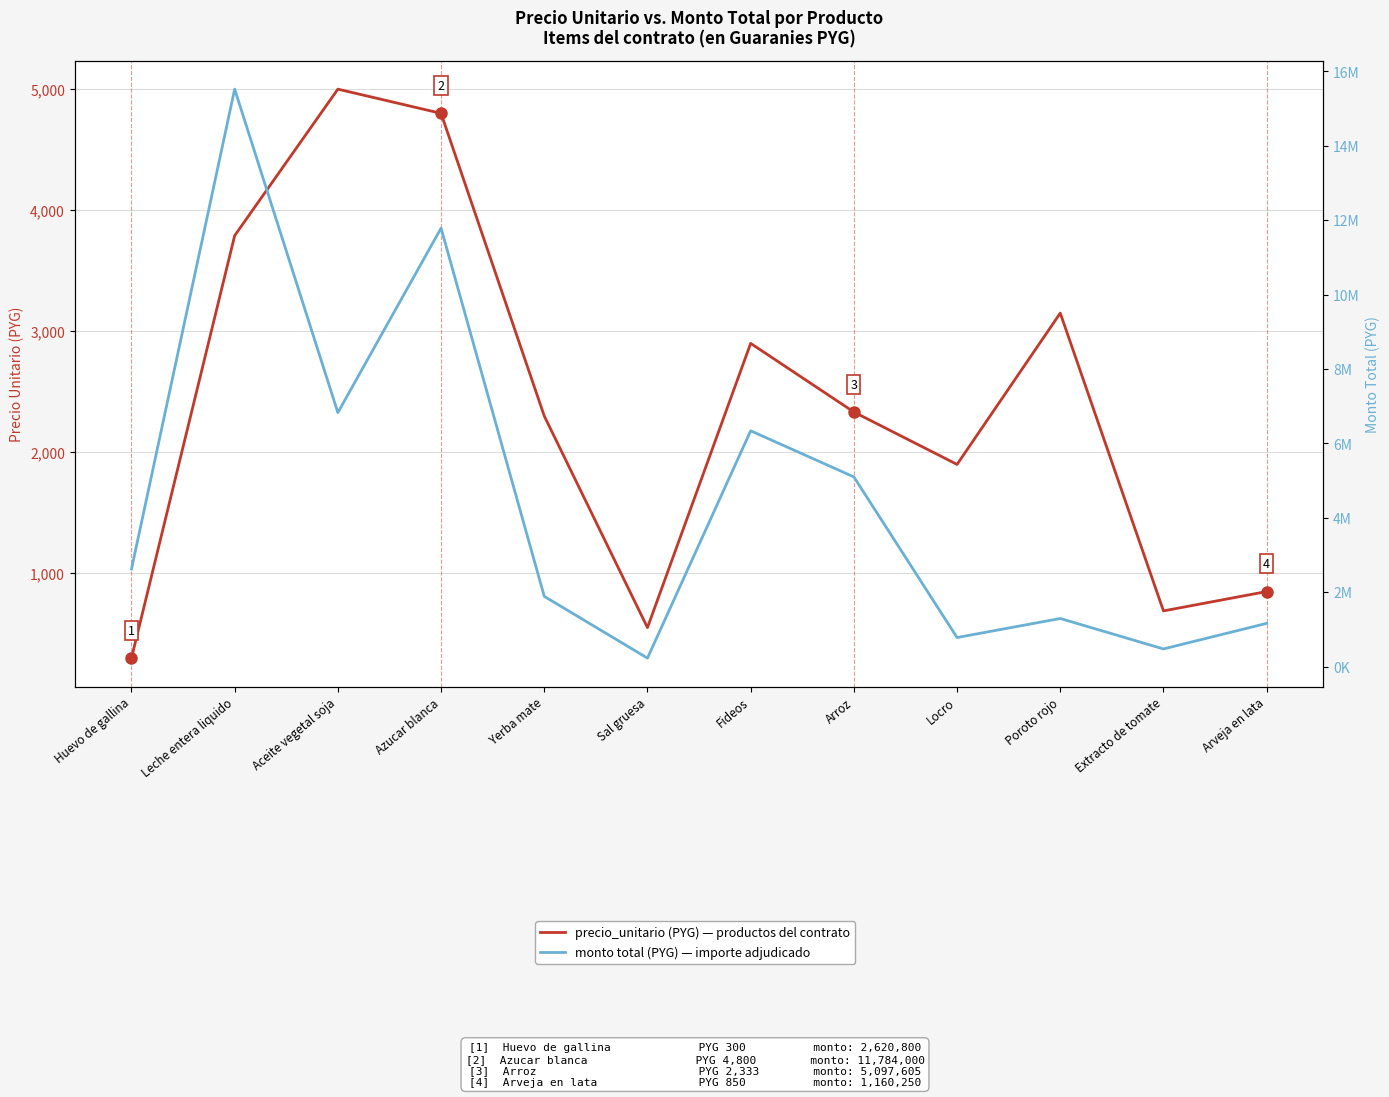

Rank the categories by monto (Guaraníes) value from lowest to highest.

Sal gruesa, Extracto de tomate, Locro, Arveja en lata, Poroto rojo, Yerba mate, Huevo de gallina, Arroz, Fideos, Aceite vegetal soja, Azucar blanca, Leche entera liquido